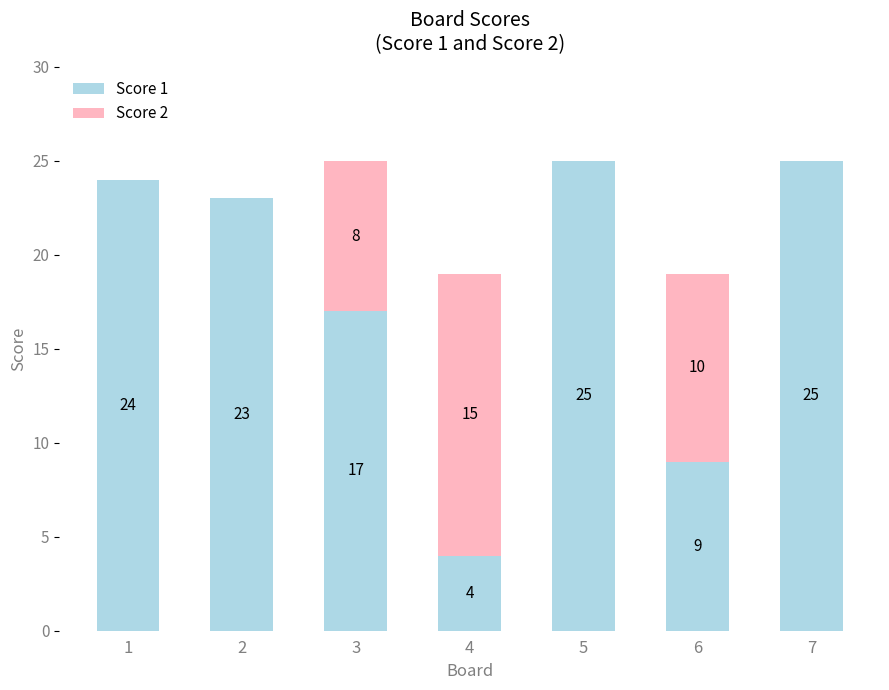

Reading left to right, what are the values for Score 1?

1=24	2=23	3=17	4=4	5=25	6=9	7=25